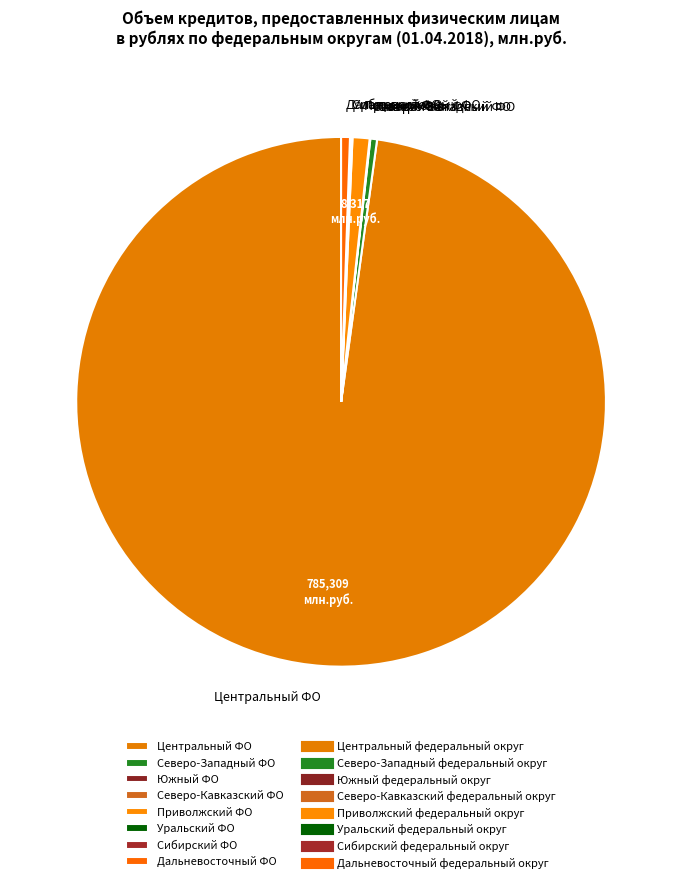

Between Приволжский ФО and Северо-Западный ФО, which is larger?

Приволжский ФО